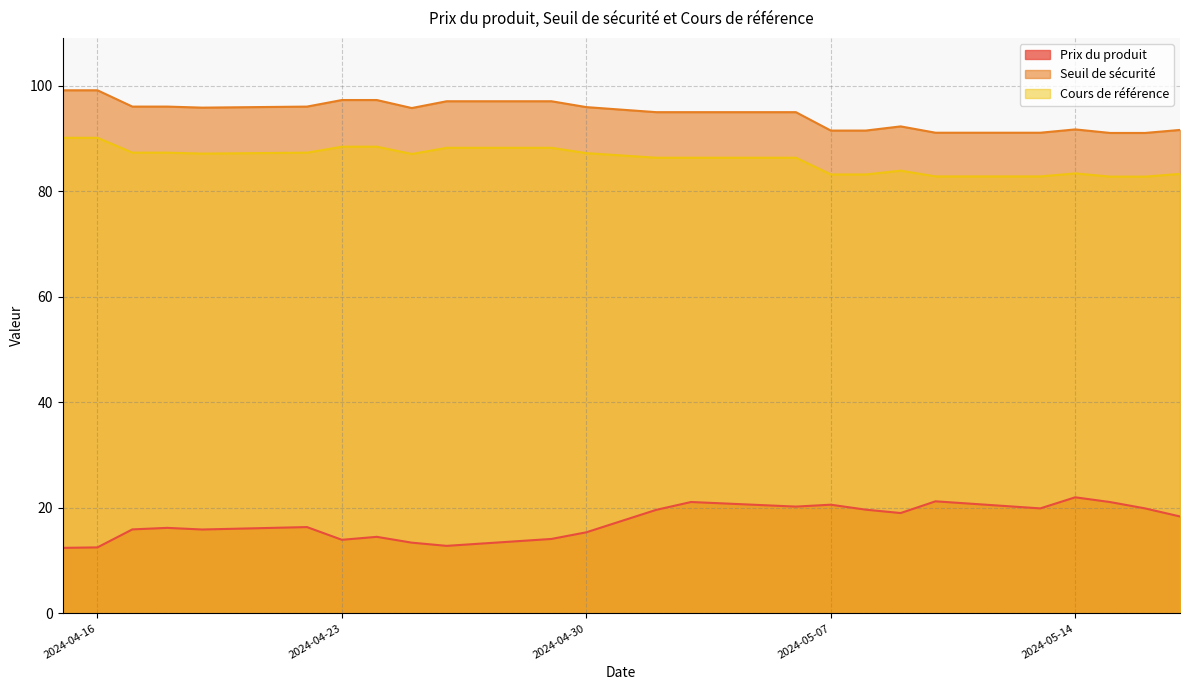

True or false: Prix du produit and Seuil de sécurité cross at least once.

False